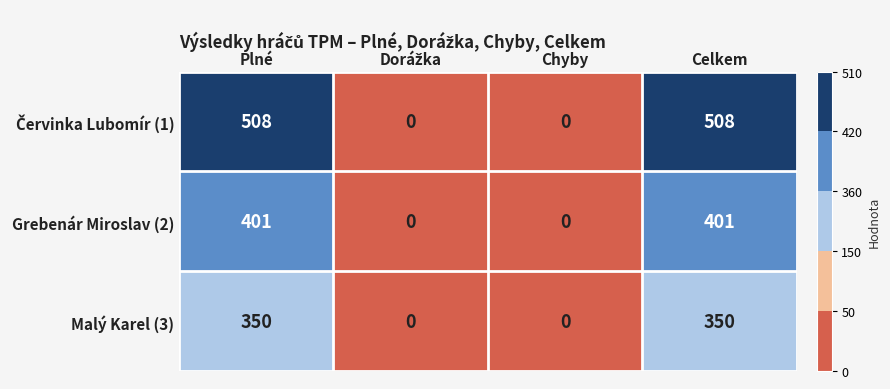

What is the average value of the Malý Karel (3) series?

175